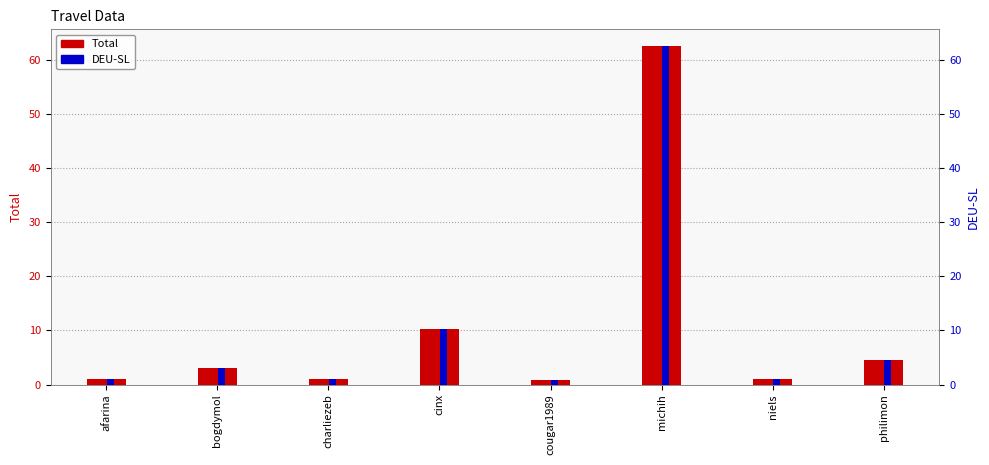

At philimon, list the series in order from largest to smallest.

Total, DEU-SL